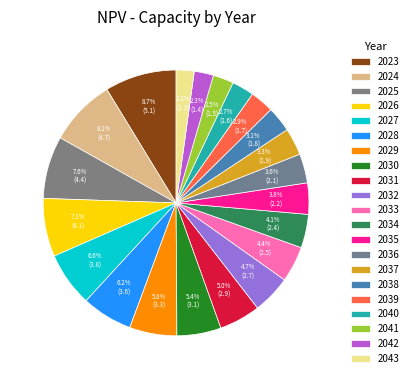

Combined, do 2039 and 2036 account for over 50%?

No